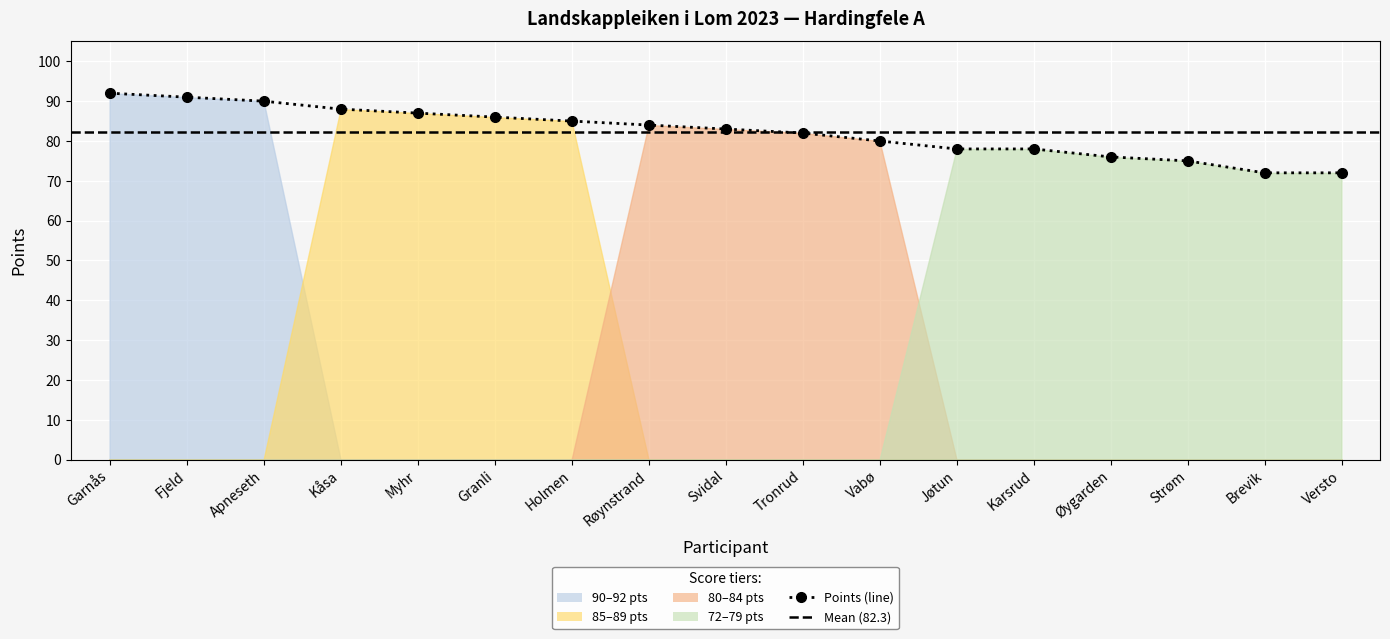

What is the label of the 12th point from the right?

Granli